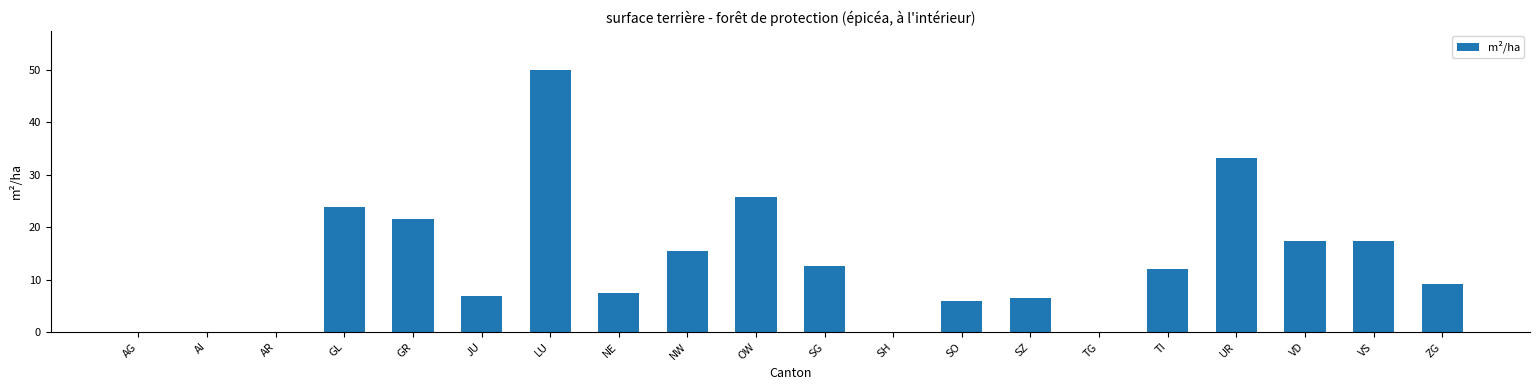

What value does the data have at SO?

5.9